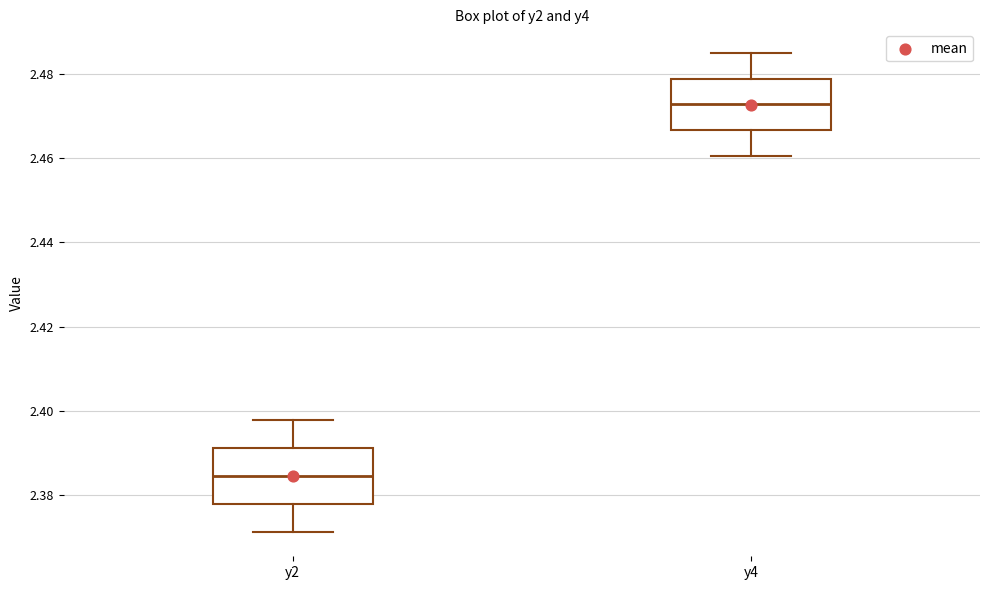

Where does the upper whisker of the box for y2 end on the y-axis? The values are not printed on the chart, so give them approximately, as read against the axis.

2.398